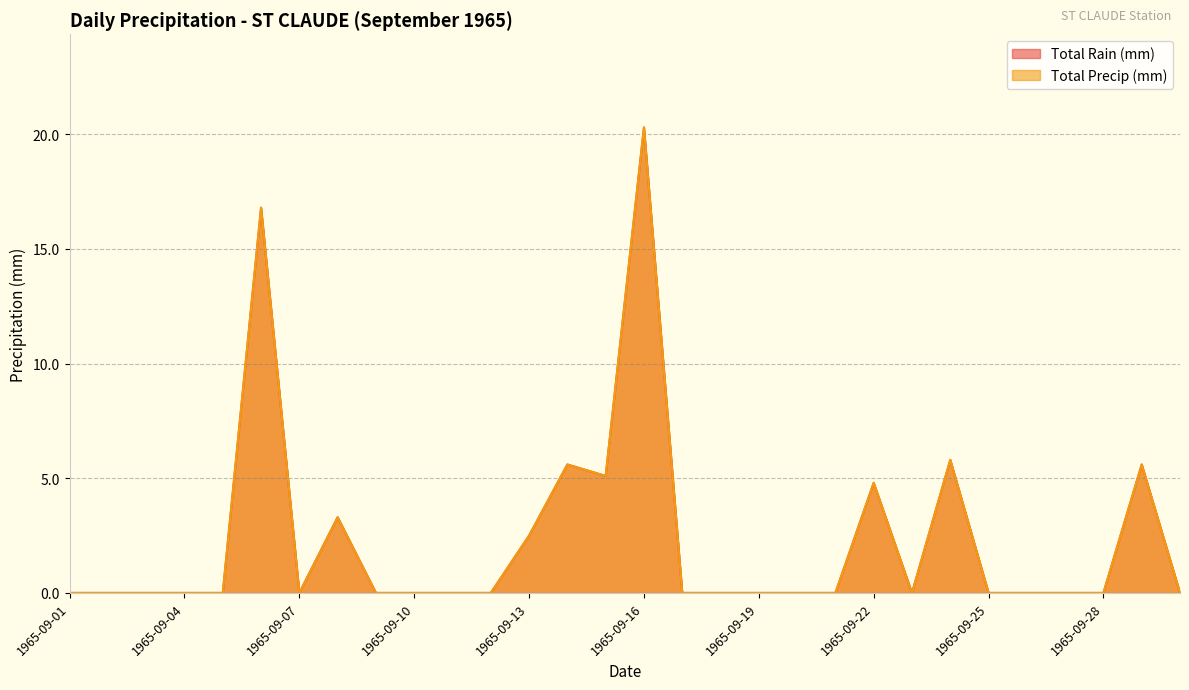

True or false: Total Rain (mm) has a value of 0.0 at 1965-09-28.

True